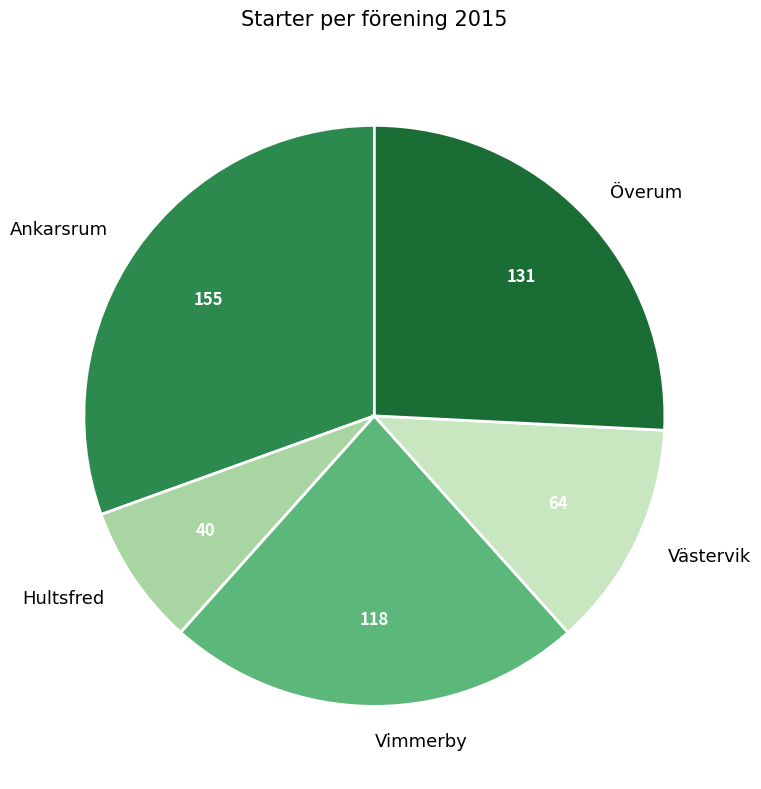

How many slices are in this pie chart?

5